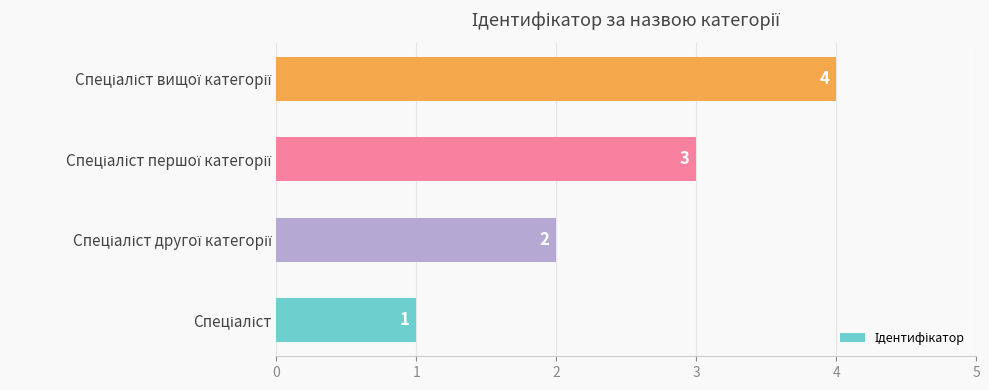

How many series are shown in this chart?

1